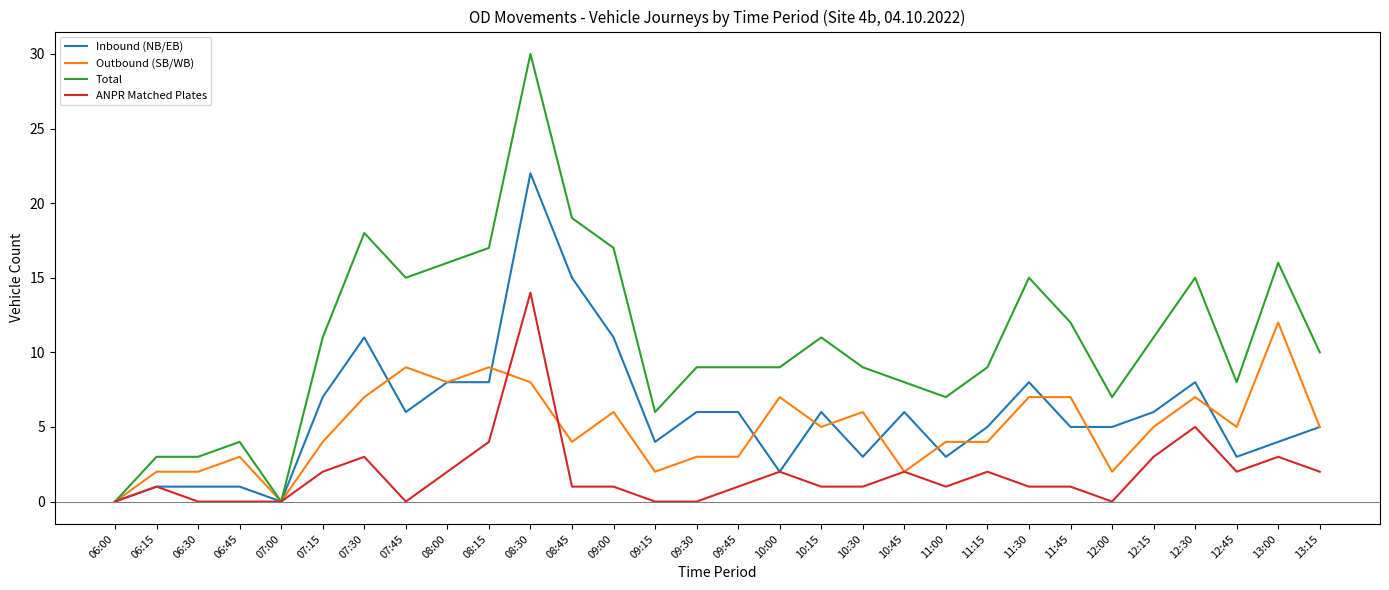

Reading left to right, extract all data points from this chart.

Inbound (NB/EB): 0	1	1	1	0	7	11	6	8	8	22	15	11	4	6	6	2	6	3	6	3	5	8	5	5	6	8	3	4	5
Outbound (SB/WB): 0	2	2	3	0	4	7	9	8	9	8	4	6	2	3	3	7	5	6	2	4	4	7	7	2	5	7	5	12	5
Total: 0	3	3	4	0	11	18	15	16	17	30	19	17	6	9	9	9	11	9	8	7	9	15	12	7	11	15	8	16	10
ANPR Matched Plates: 0	1	0	0	0	2	3	0	2	4	14	1	1	0	0	1	2	1	1	2	1	2	1	1	0	3	5	2	3	2